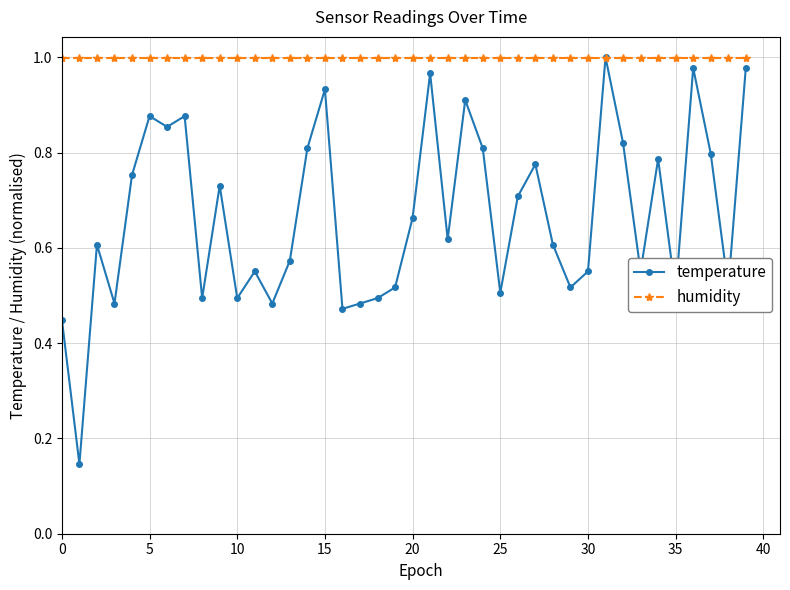

List the series in order of their overall mean, highest first.

humidity, temperature